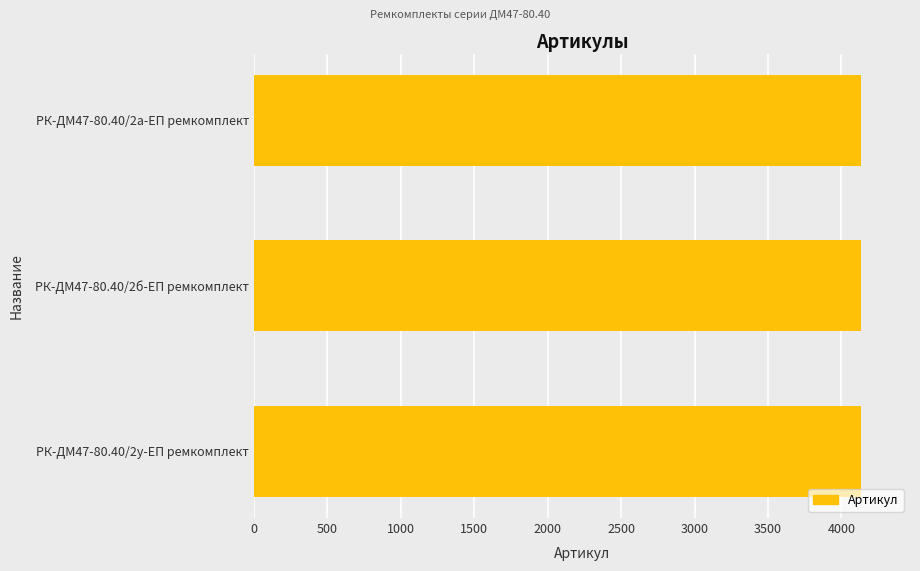

Count the number of data series in this chart.

1